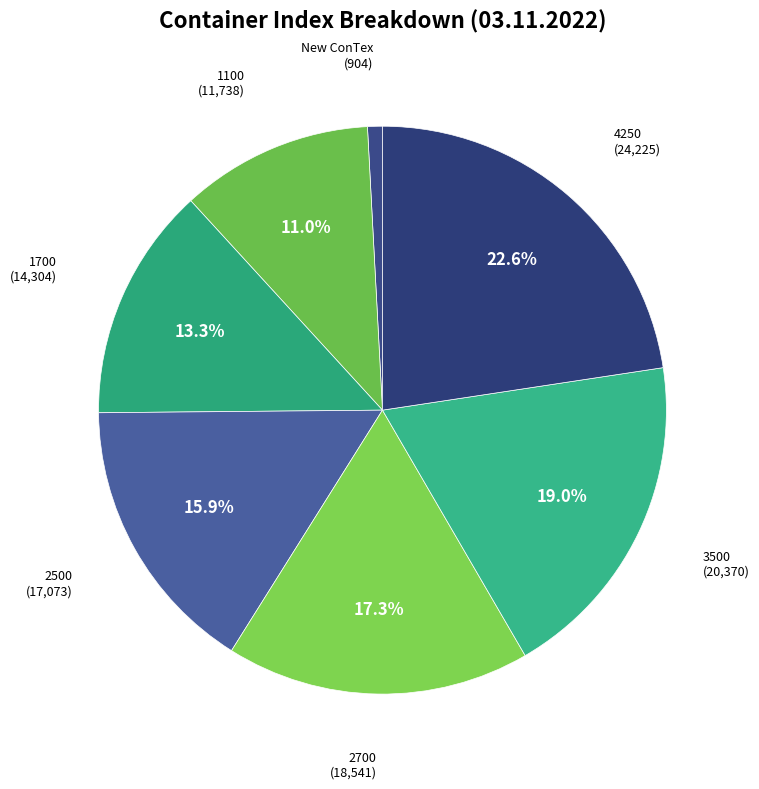

True or false: 1700 accounts for 1% of the total.

False